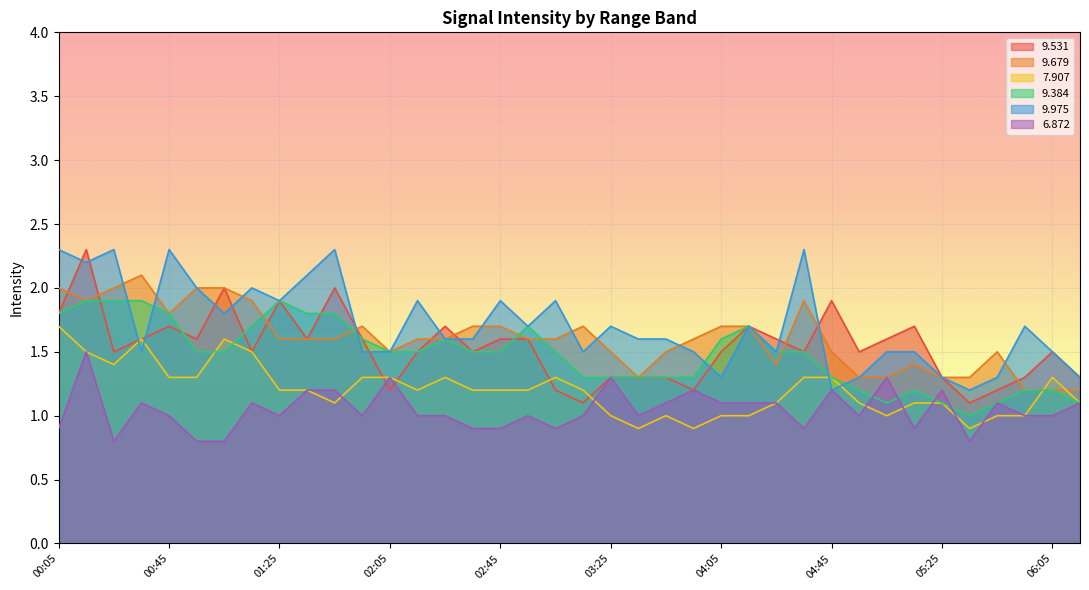

The   9.531 series shows 1.2 at 03:05. True or false?

True